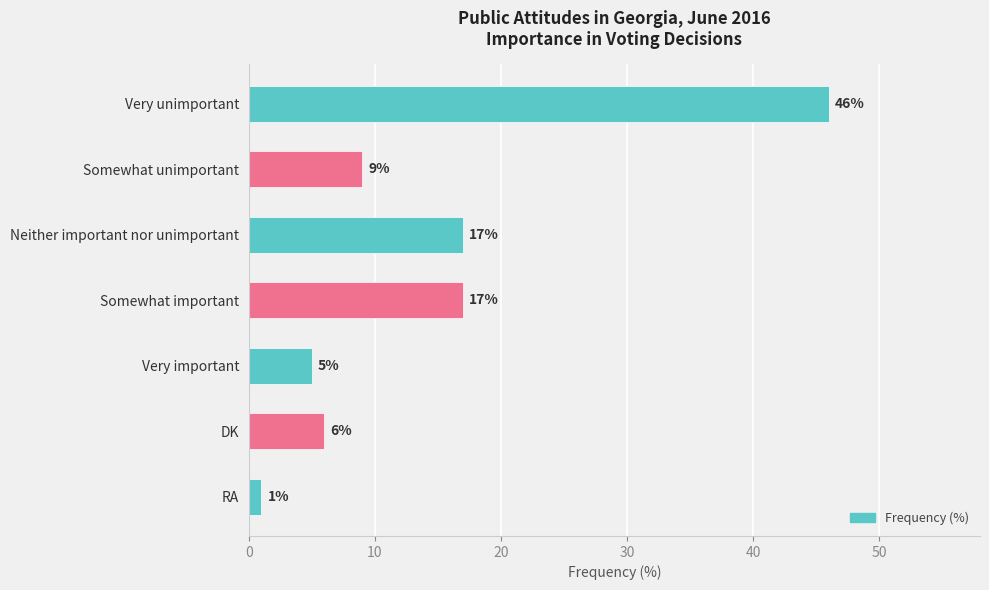

How many bars are there in total?

7